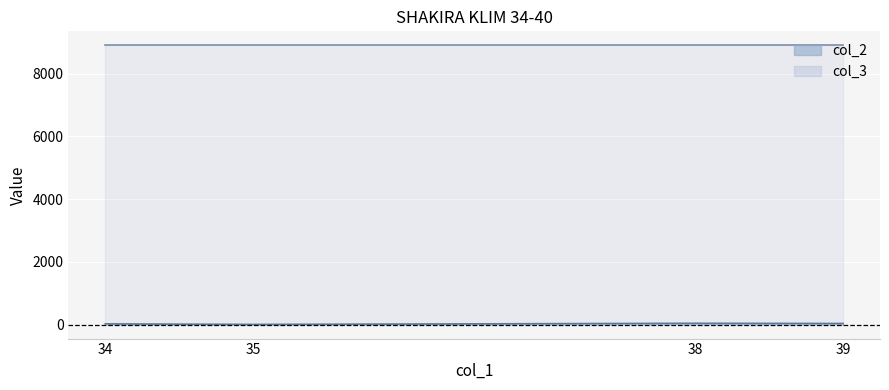

Where is the first local minimum?

35